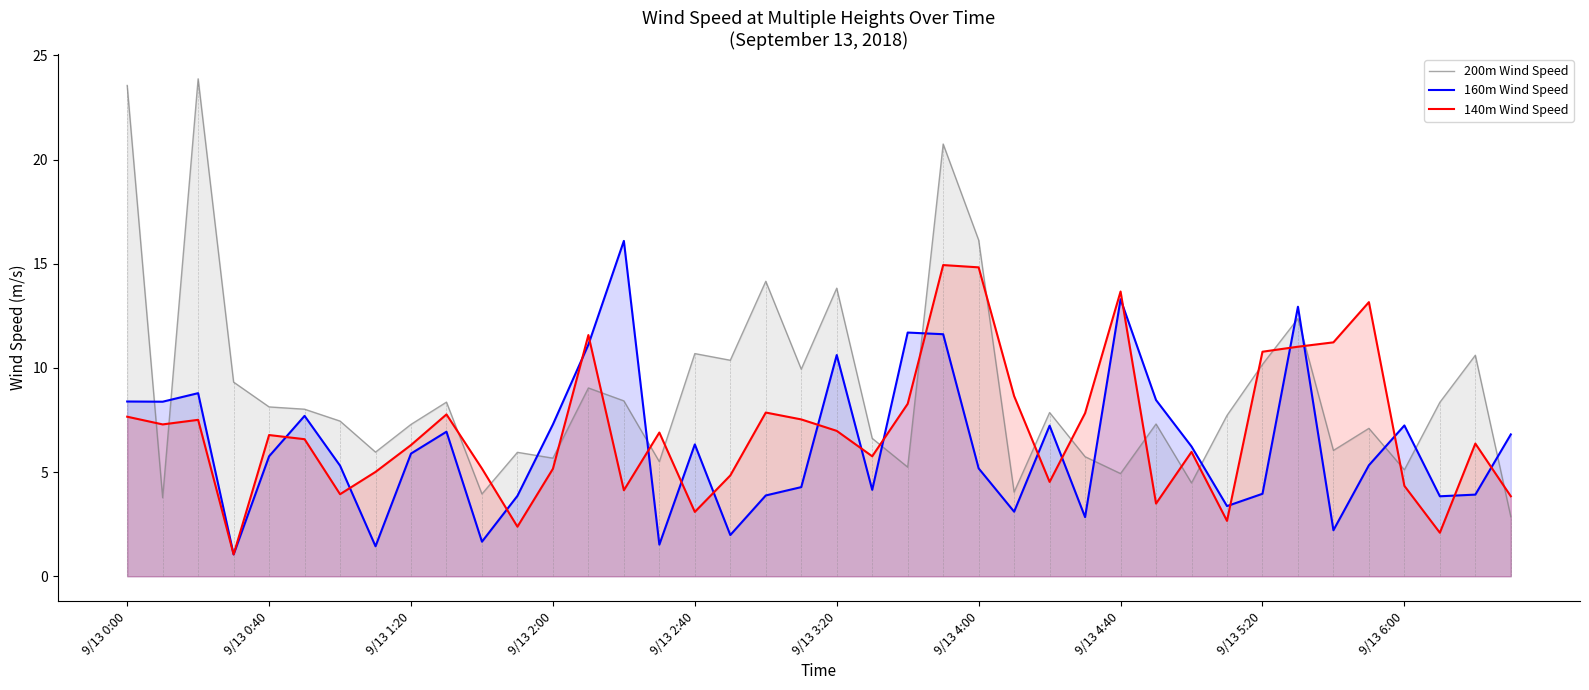

What is the difference between the maximum and second lowest values in the 140m Wind Speed series?

12.8